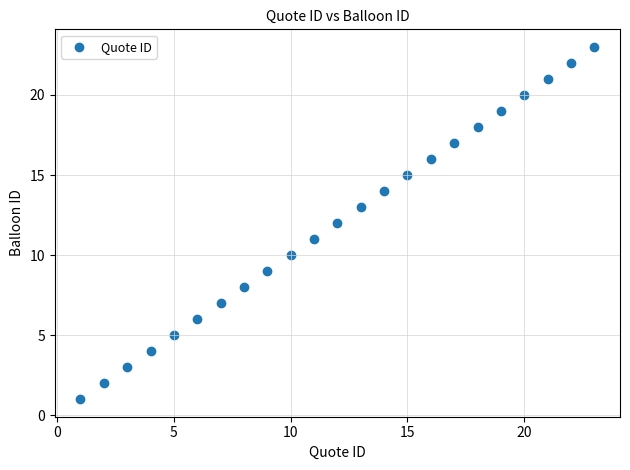

What is the range of X values (max minus min)?

22